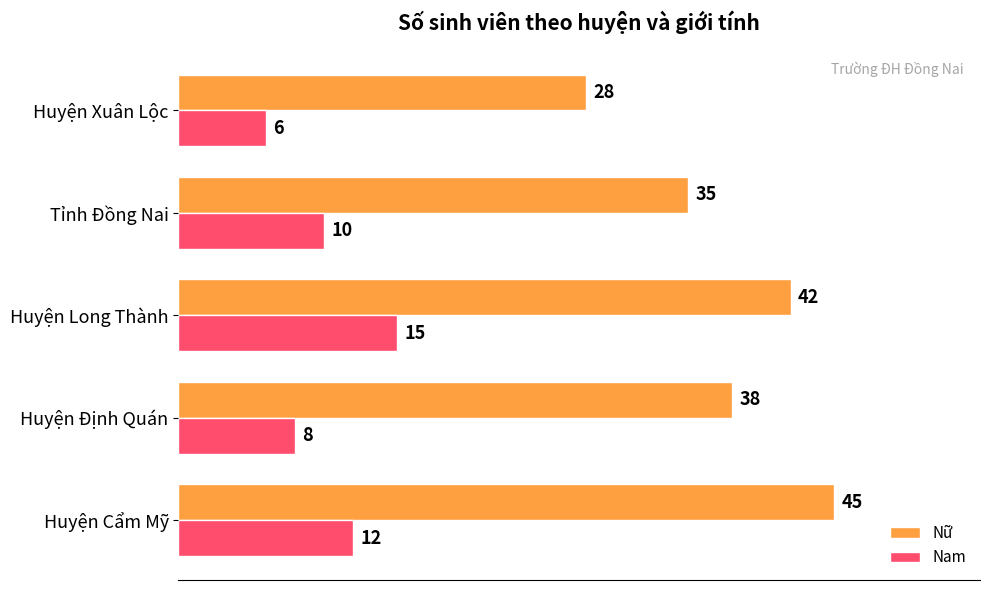

What is the minimum value shown in the chart?

6